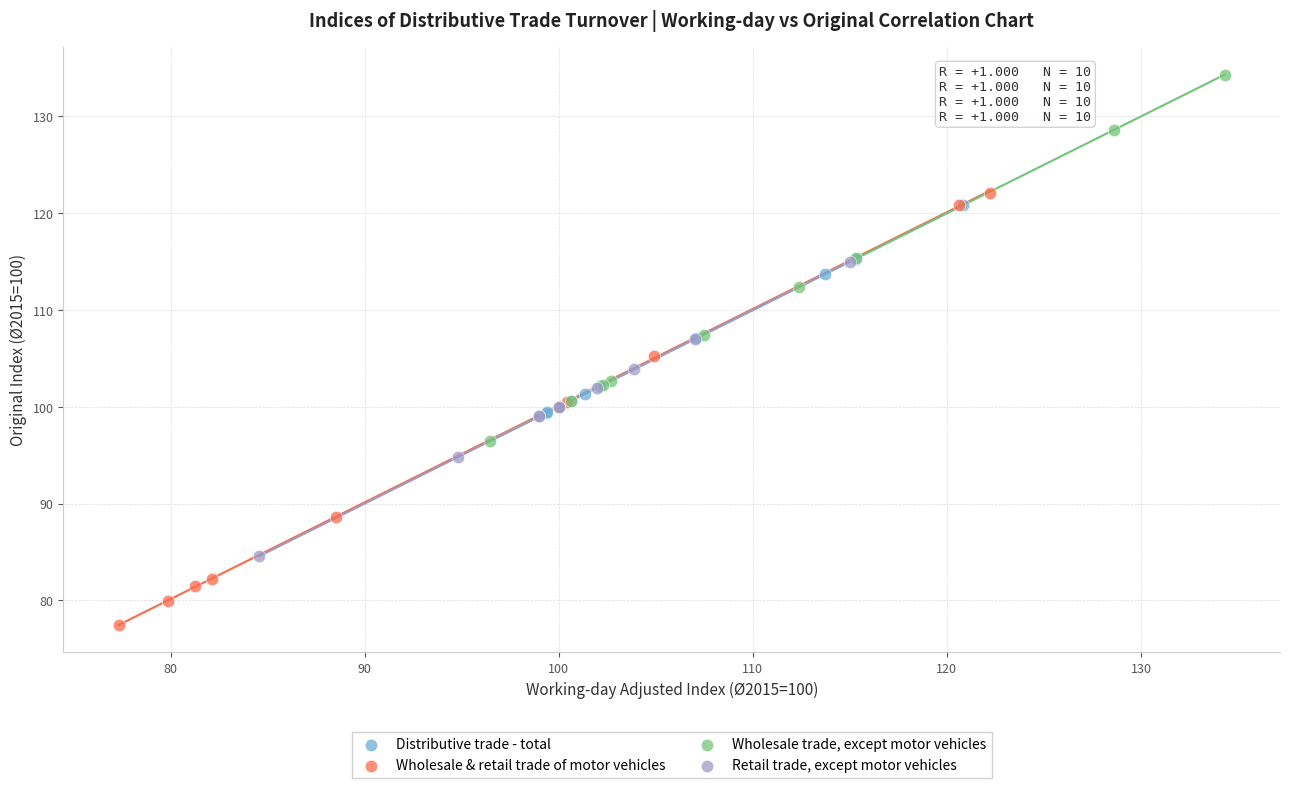

Which series contains the highest Y value?

Wholesale trade, except motor vehicles